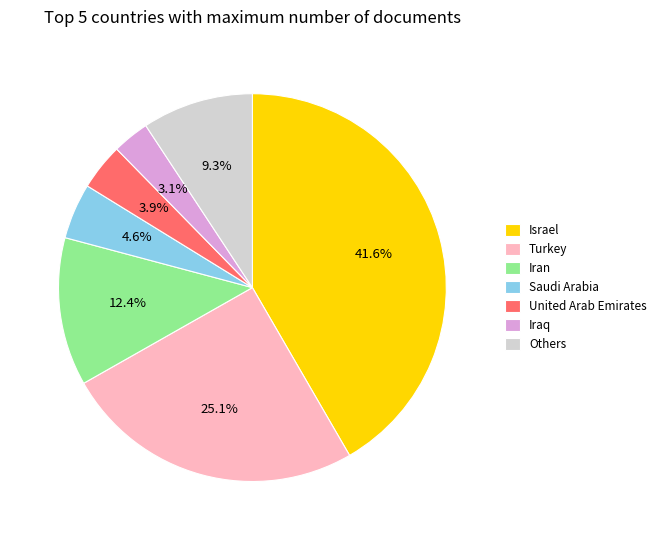

True or false: Iran accounts for 21% of the total.

False